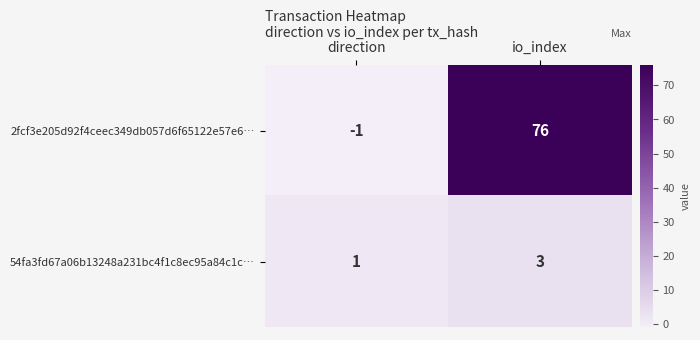

Reading left to right, extract all data points from this chart.

2fcf3e205d92f4ceec349db057d6f65122e57e6…: -1	76
54fa3fd67a06b13248a231bc4f1c8ec95a84c1c…: 1	3